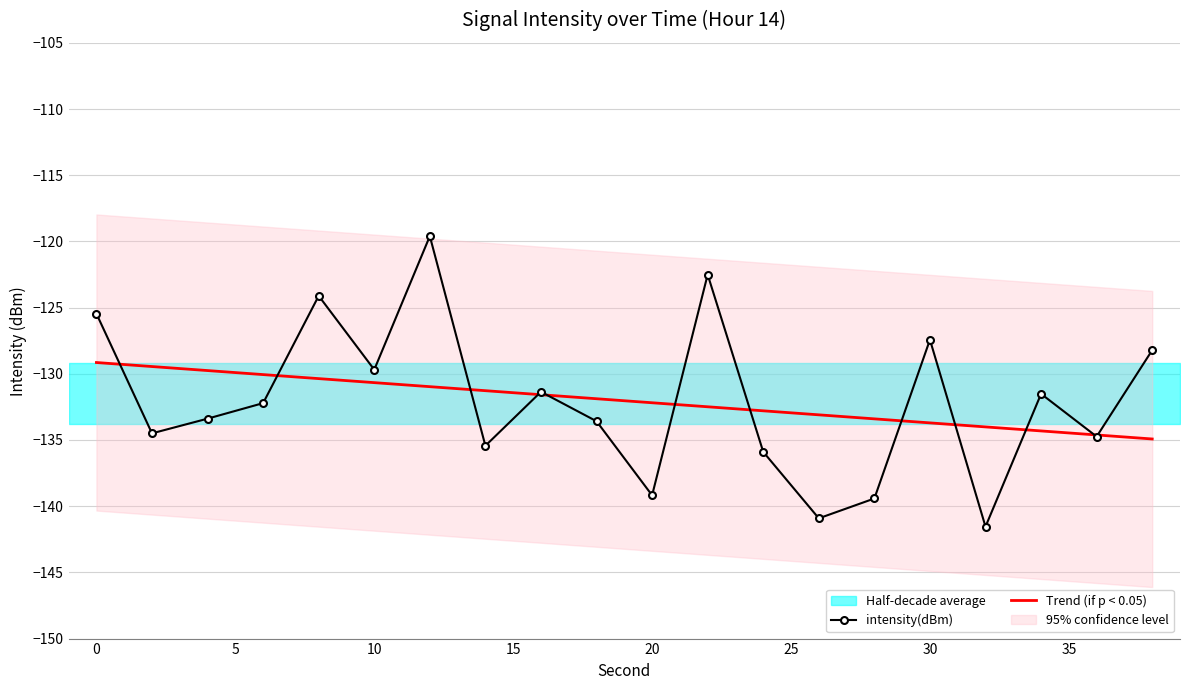

At how many categories does at least one series exceed -129?

6